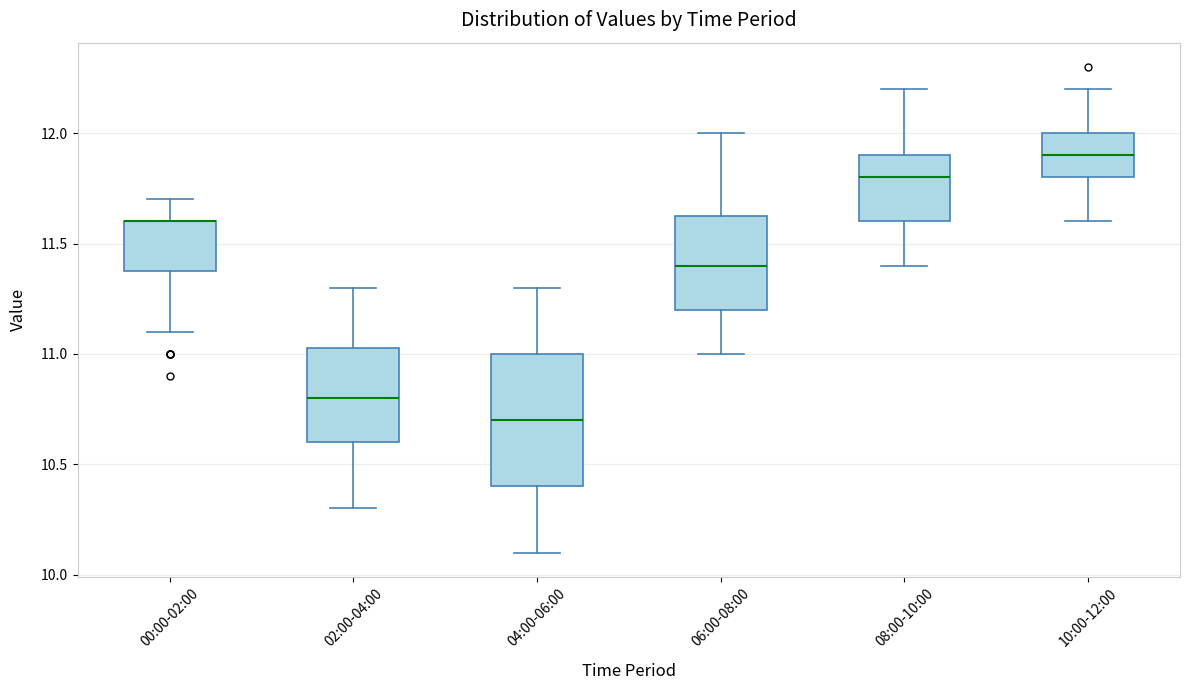

Reading left to right, read every box against the y-axis: the position of its median line, the range the box covers, and the ends of its whiskers. The values are not printed on the chart, so give them approximately, as read against the axis.

00:00-02:00: median 11.60 (drawn on the box's upper edge), box 11.40 to 11.60, whiskers 11.10 to 11.70
02:00-04:00: median 10.80, box 10.60 to 11.05, whiskers 10.30 to 11.30
04:00-06:00: median 10.70, box 10.40 to 11.00, whiskers 10.10 to 11.30
06:00-08:00: median 11.40, box 11.20 to 11.65, whiskers 11.00 to 12.00
08:00-10:00: median 11.80, box 11.60 to 11.90, whiskers 11.40 to 12.20
10:00-12:00: median 11.90, box 11.80 to 12.00, whiskers 11.60 to 12.20